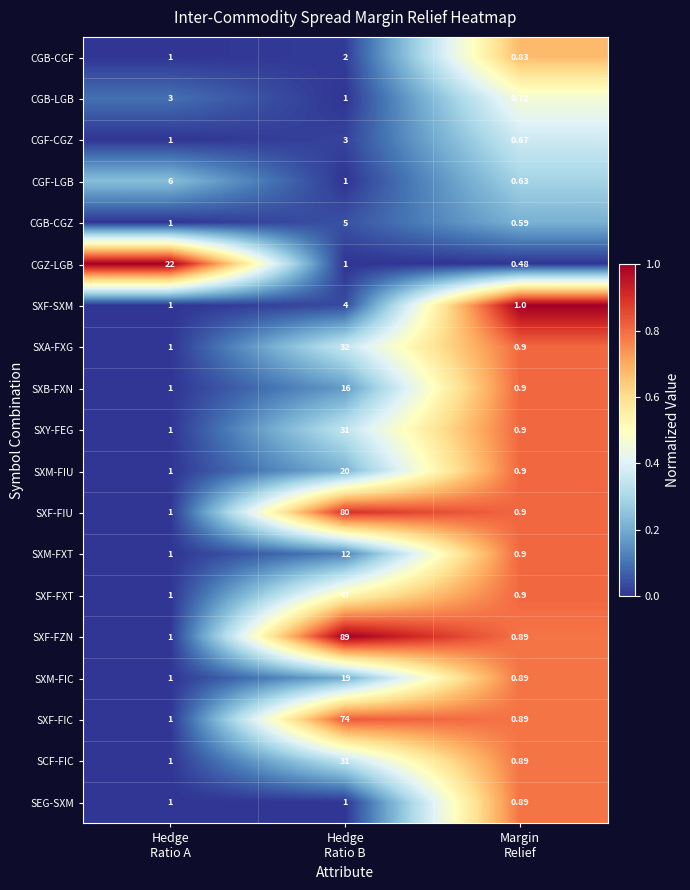

Which series has the largest total across all categories?

SXF-FZN